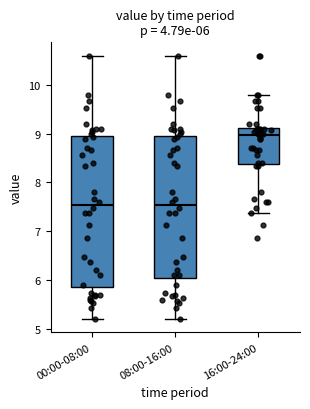

Which box has the highest median line?

16:00-24:00